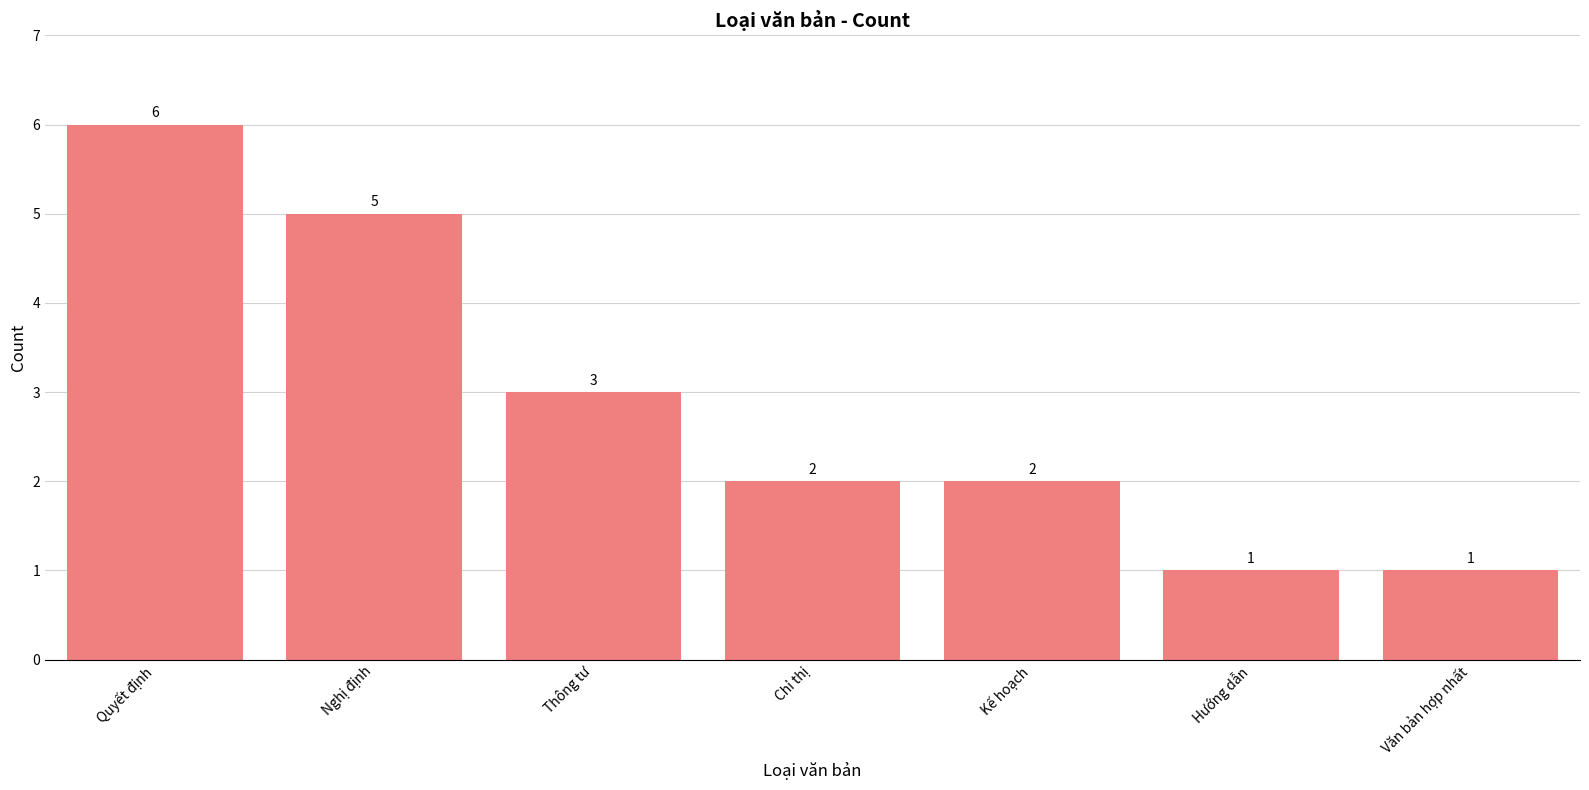

What is the maximum value shown in the chart?

6